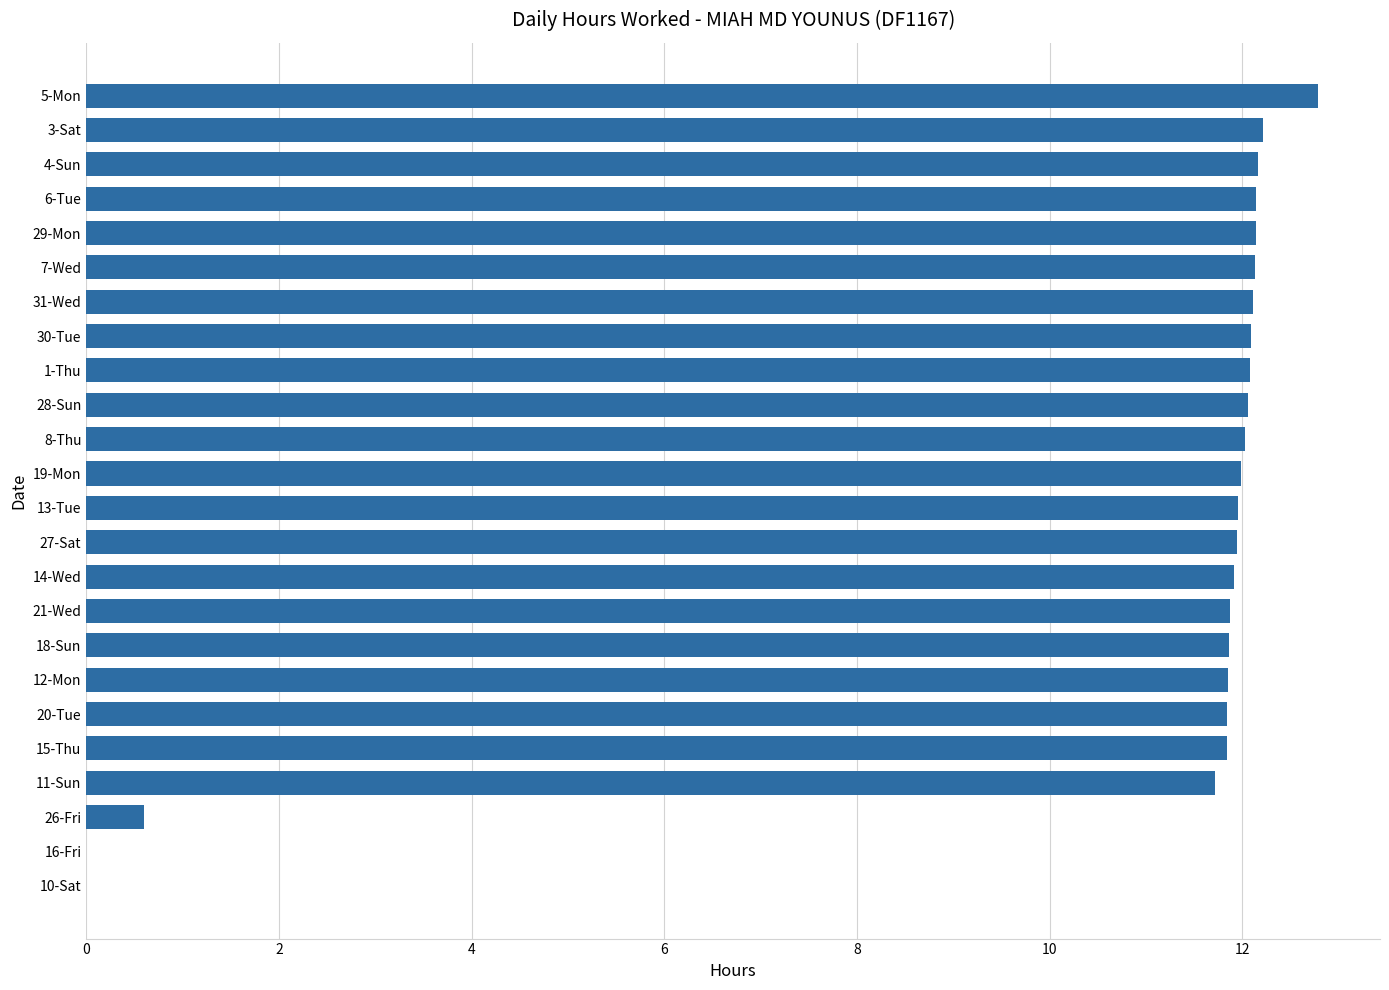

What is the sum of all values?

253.3